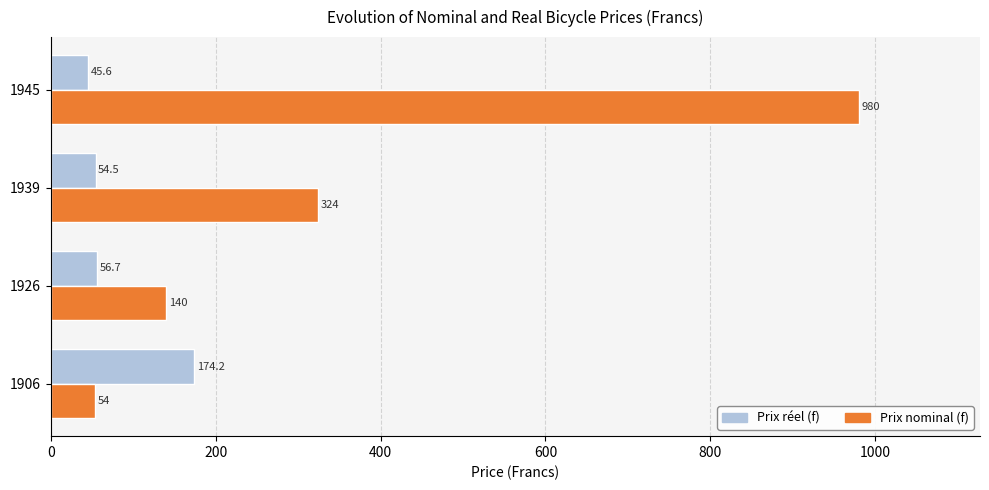

At how many categories does at least one series exceed 805?

1